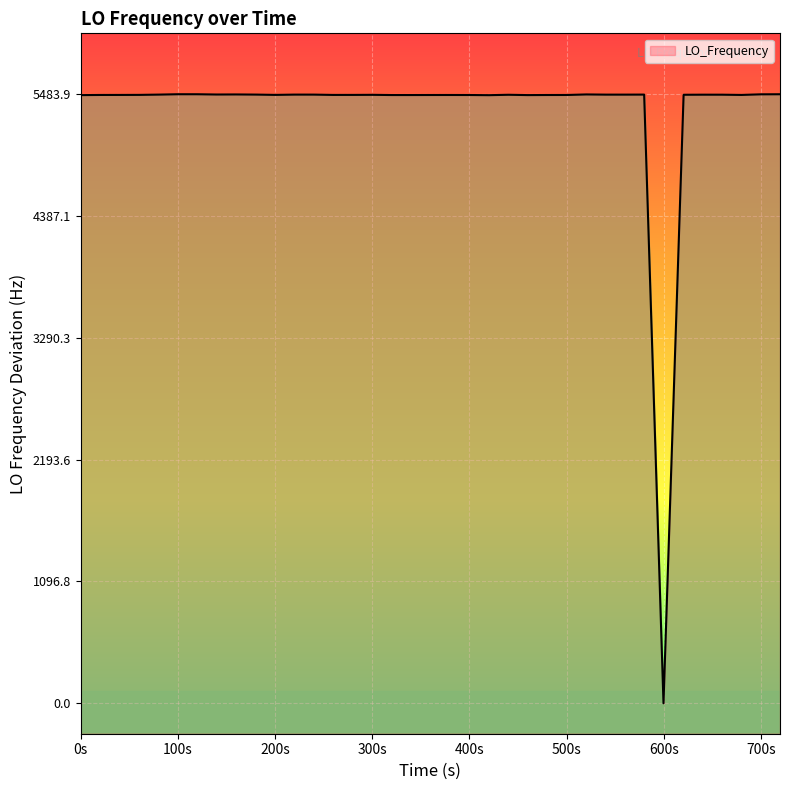

True or false: the data shows 7455.5 at 21.

False